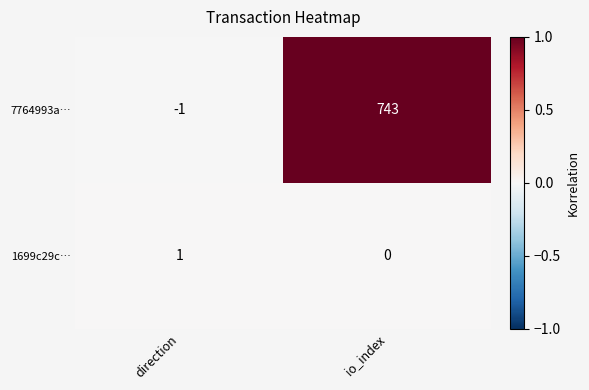

Reading left to right, transcribe all the data shown in this chart.

7764993a…: direction=-1	io_index=743
1699c29c…: direction=1	io_index=0